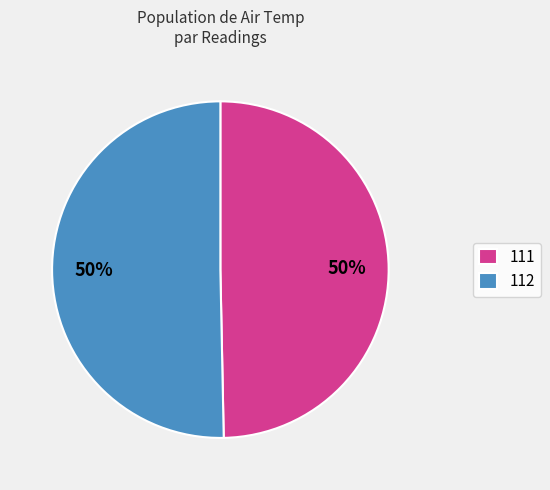

Which has a higher value, 112 or 111?

112